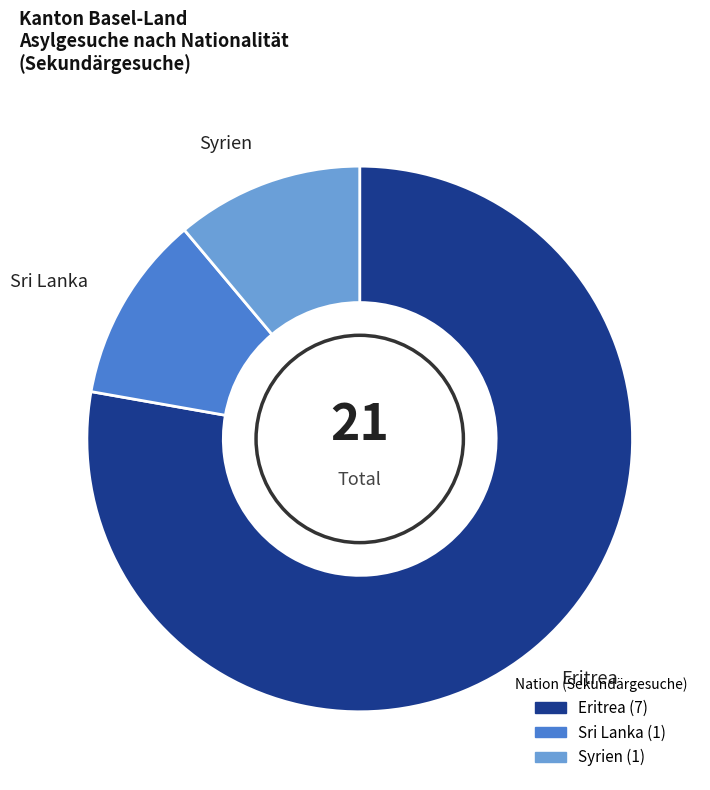

True or false: Sri Lanka accounts for 11% of the total.

True